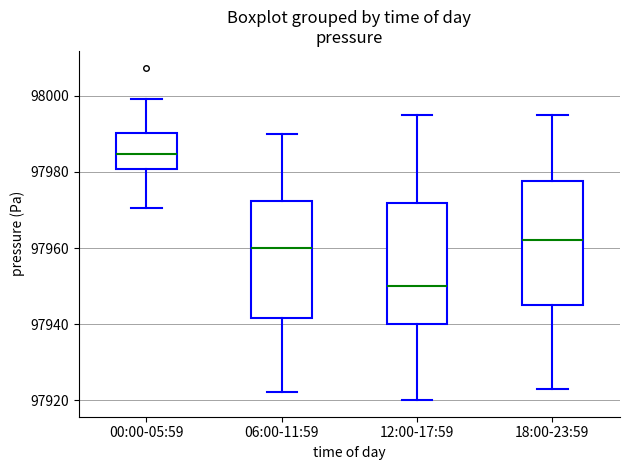

Reading left to right, transcribe this box plot: for each box, give where its median line is, the range the box spans, and where its two whiskers end, as read against the y-axis. The values are not printed on the chart, so give them approximately, as read against the axis.

00:00-05:59: median 97984, box 97980 to 97990, whiskers 97970 to 98000
06:00-11:59: median 97960, box 97942 to 97972, whiskers 97922 to 97990
12:00-17:59: median 97950, box 97940 to 97972, whiskers 97920 to 97996
18:00-23:59: median 97962, box 97946 to 97978, whiskers 97924 to 97996